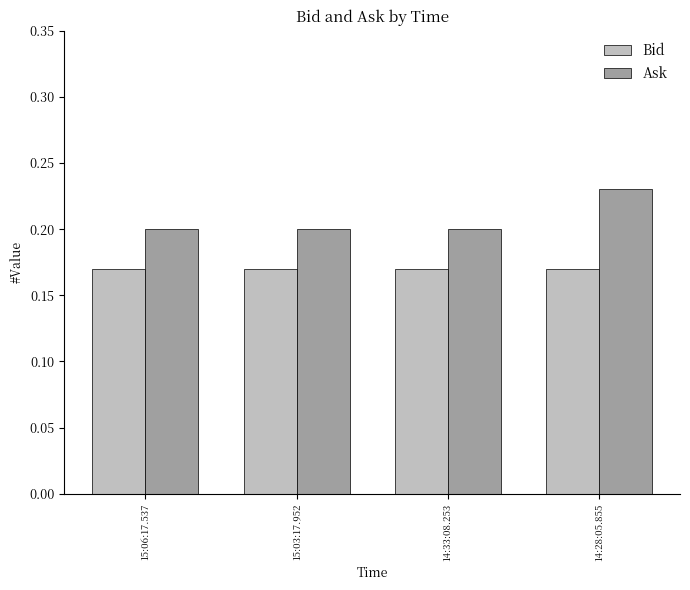

At 14:28:05.855, list the series in order from largest to smallest.

Ask, Bid